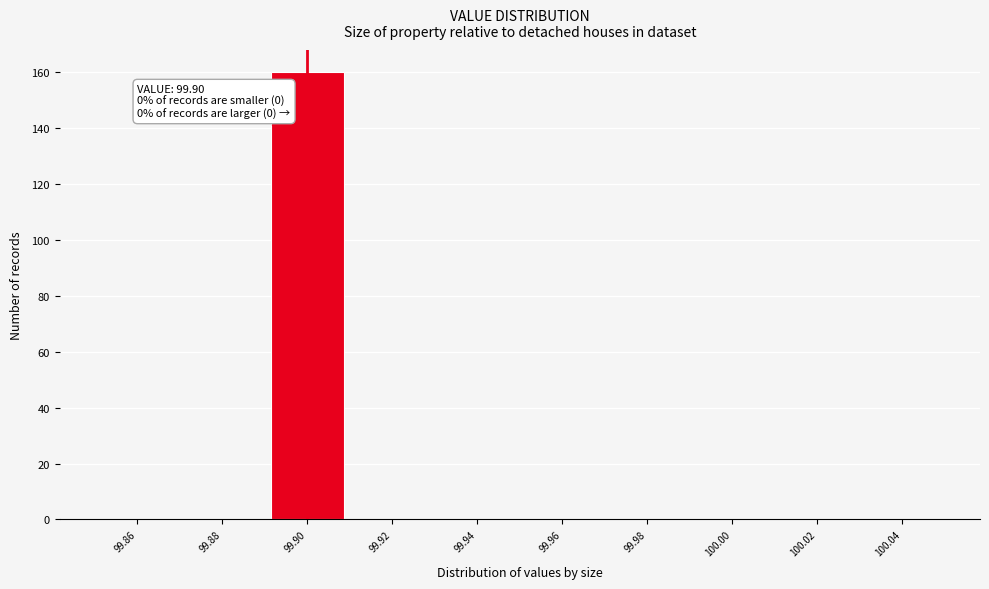

Over which range of the x-axis is the bar tallest?

99.89 to 99.91